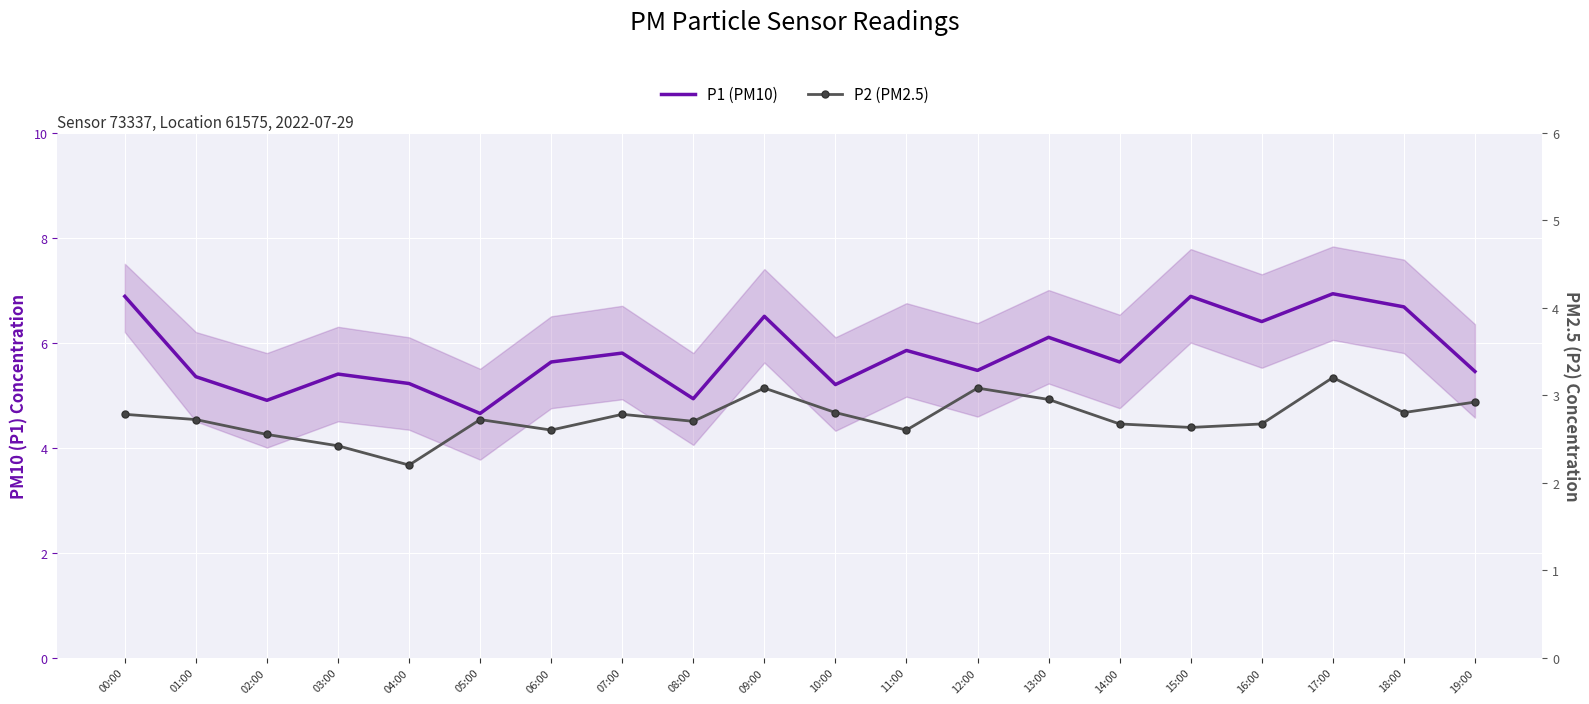

True or false: P1 (PM10) and P2 (PM2.5) intersect in this chart.

False